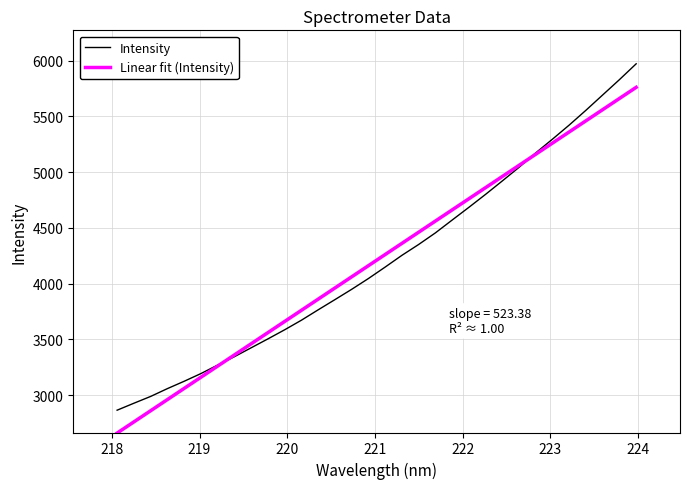

What are all the series names shown in the legend?

Intensity, Linear fit (Intensity)